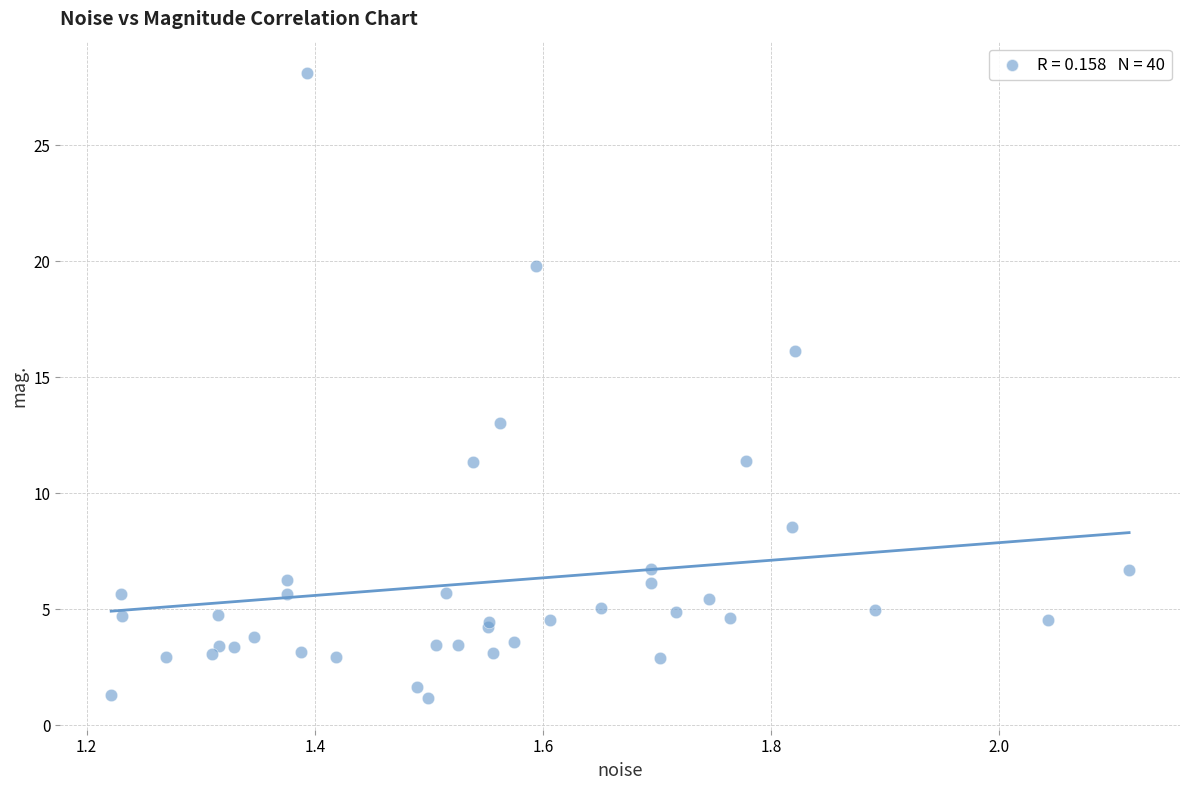

What Y value in the scatter plot is closest to 14?

13.0